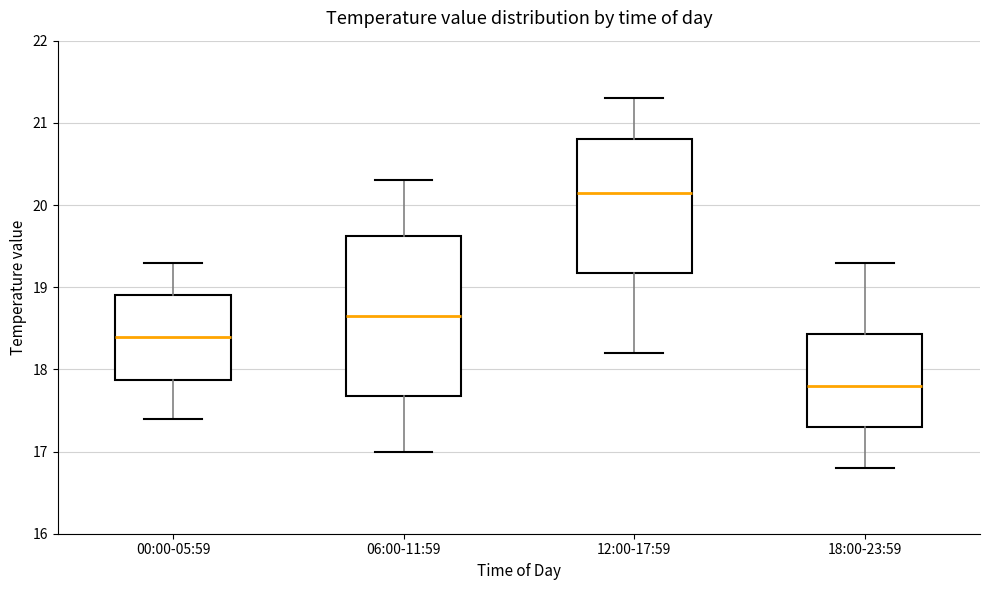

Which box has the lowest median line?

18:00-23:59